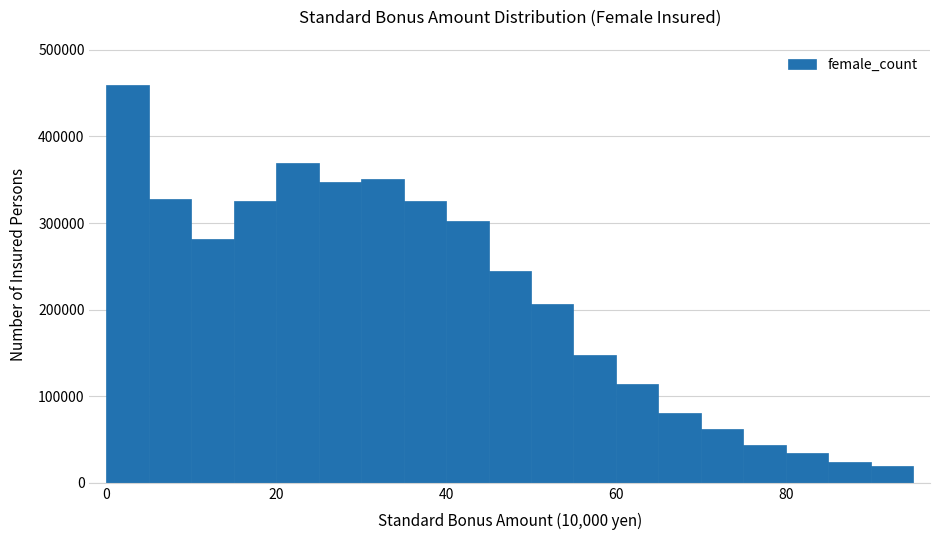

Read against the x-axis, roughly where is the centre of the tallest bar?

2